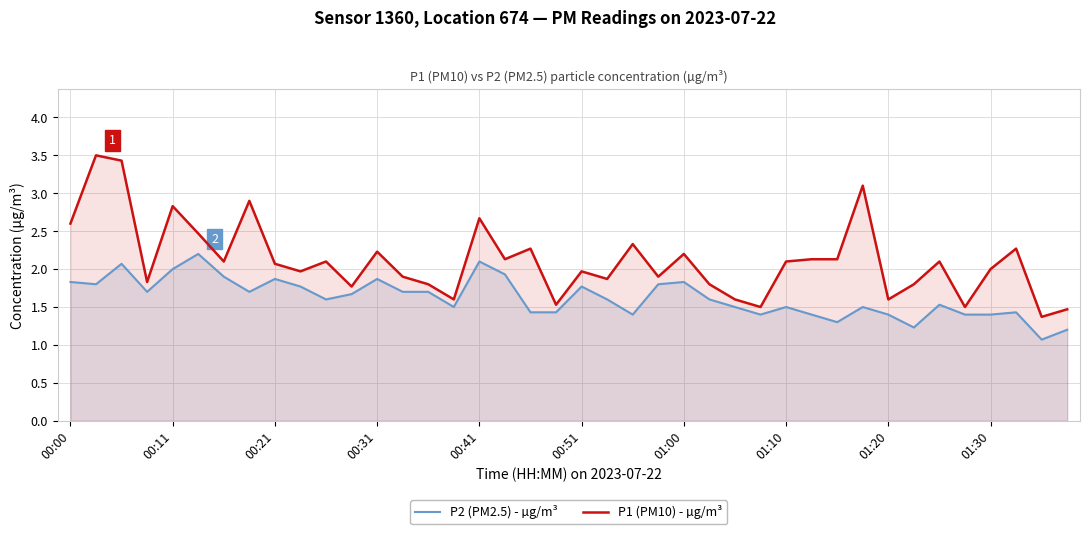

What is the value of the P2 (PM2.5) - µg/m³ point at the 24th from the left?

1.8